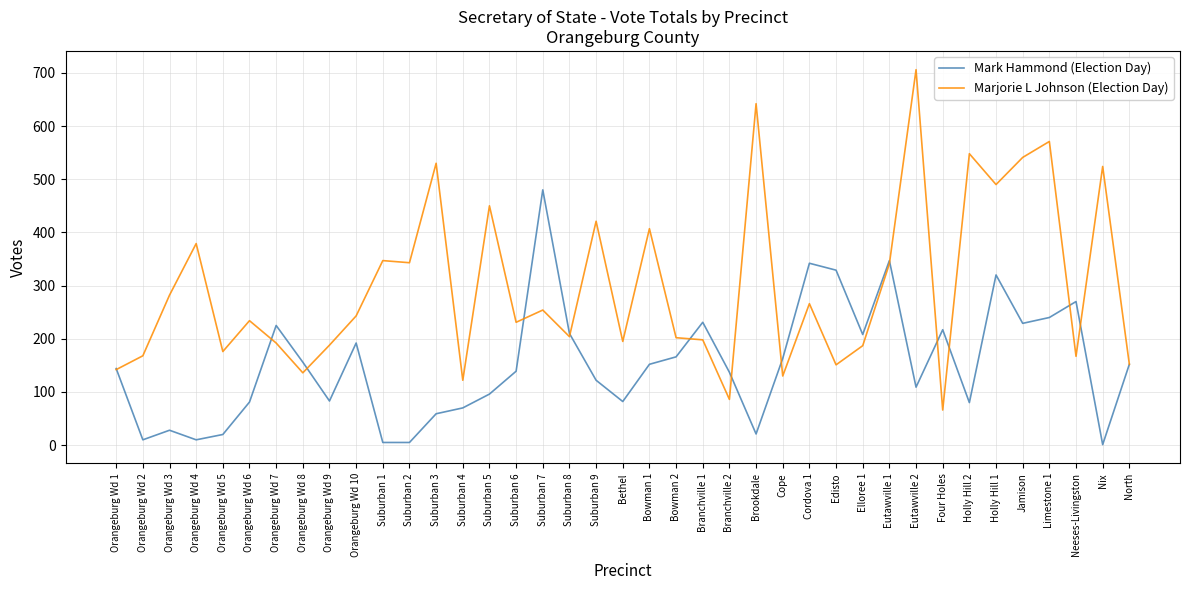

Rank the series by their maximum value, from lowest to highest.

Mark Hammond (Election Day), Marjorie L Johnson (Election Day)